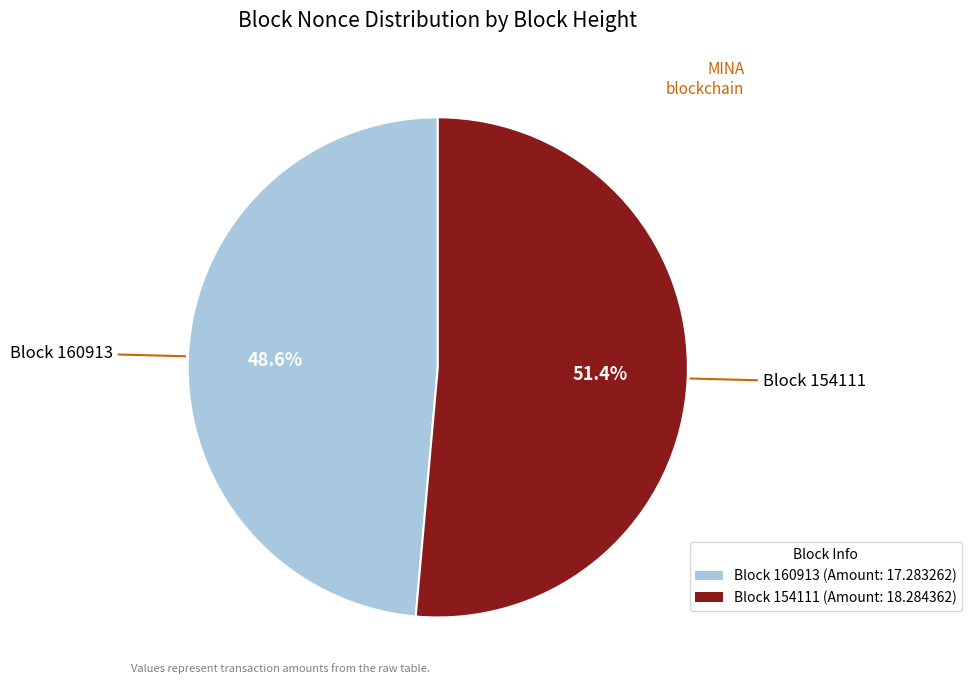

Is there any slice that represents more than half of the pie?

Yes